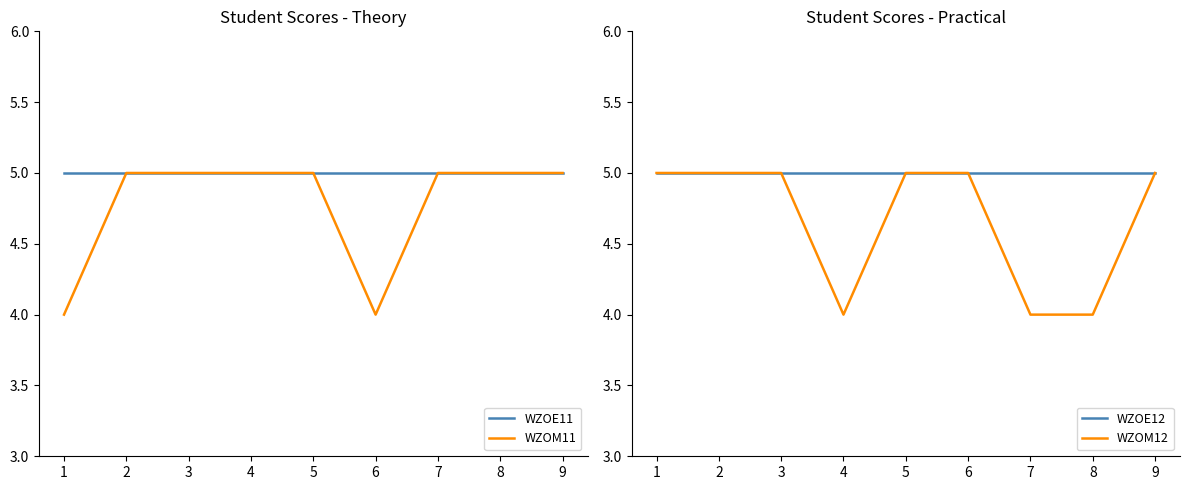

True or false: WZOE12 has a value of 5 at 6.

True